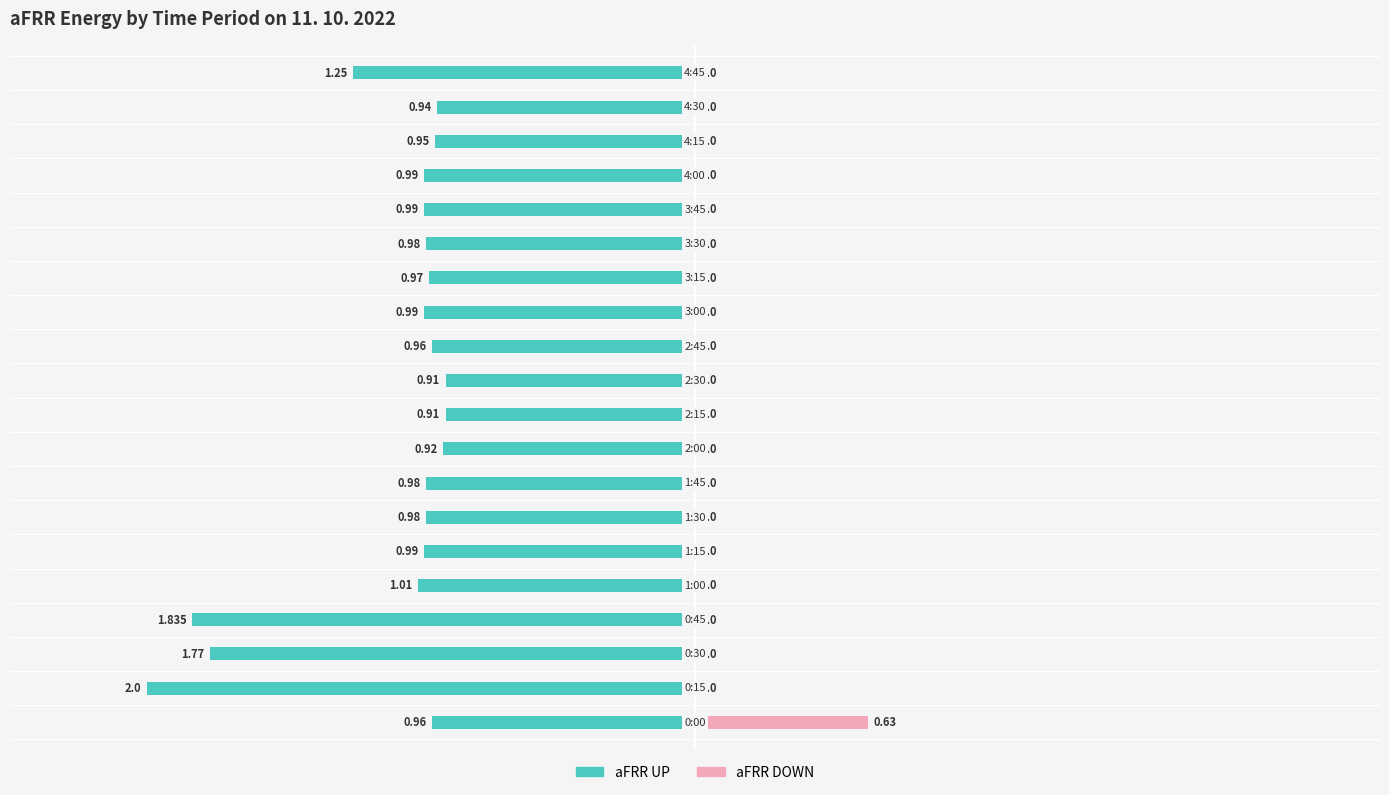

How many bars are there in each group?

2